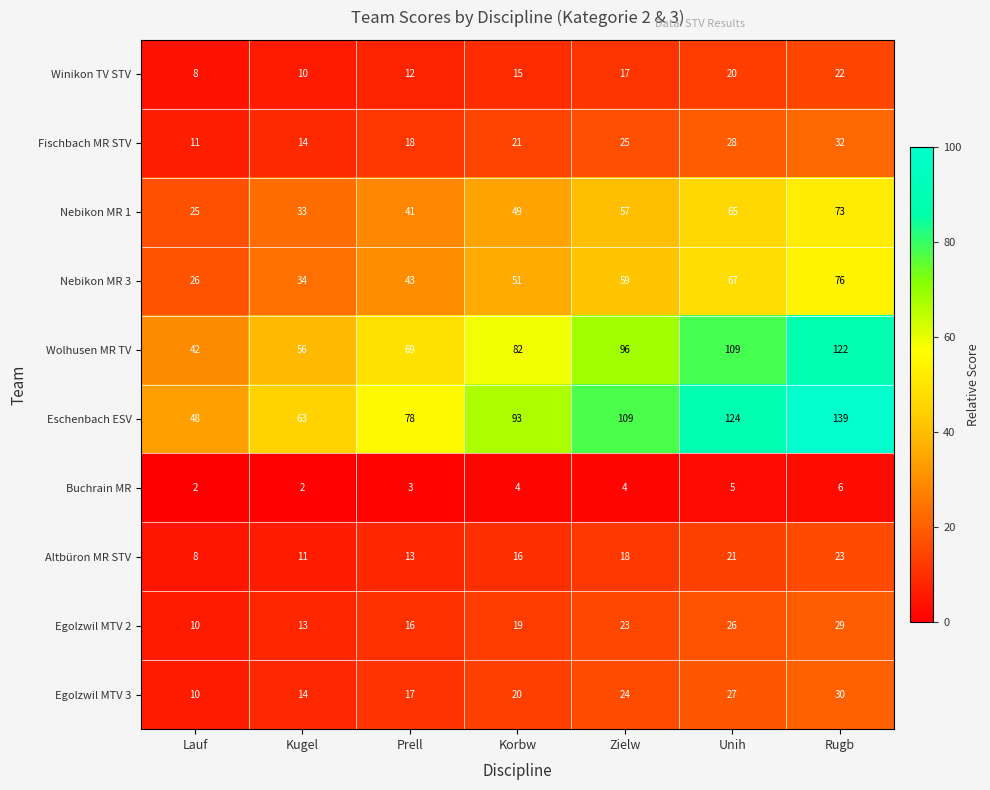

What is the highest value of the Winikon TV STV series?

22